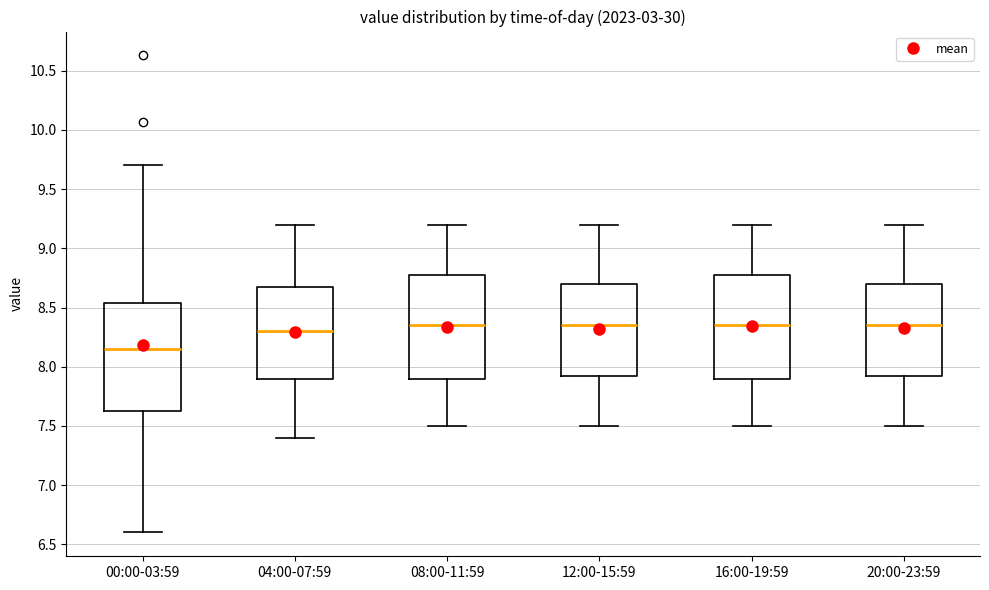

Reading left to right, transcribe this box plot: for each box, give where its median line is, the range the box spans, and where its two whiskers end, as read against the y-axis. The values are not printed on the chart, so give them approximately, as read against the axis.

00:00-03:59: median 8.15, box 7.60 to 8.55, whiskers 6.60 to 9.70
04:00-07:59: median 8.30, box 7.90 to 8.70, whiskers 7.40 to 9.20
08:00-11:59: median 8.35, box 7.90 to 8.80, whiskers 7.50 to 9.20
12:00-15:59: median 8.35, box 7.95 to 8.70, whiskers 7.50 to 9.20
16:00-19:59: median 8.35, box 7.90 to 8.80, whiskers 7.50 to 9.20
20:00-23:59: median 8.35, box 7.95 to 8.70, whiskers 7.50 to 9.20